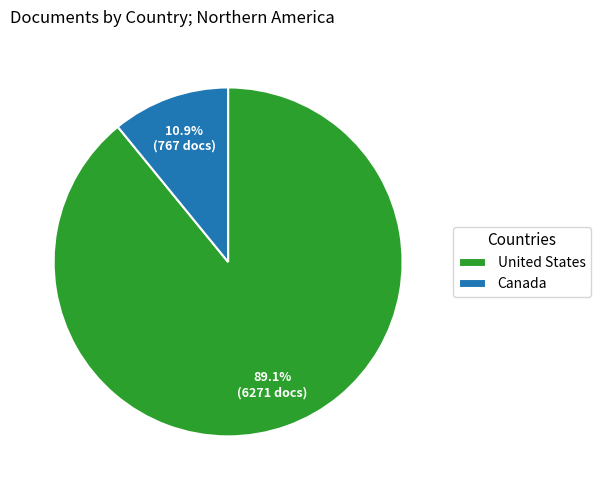

Rank the categories by value from highest to lowest.

United States, Canada